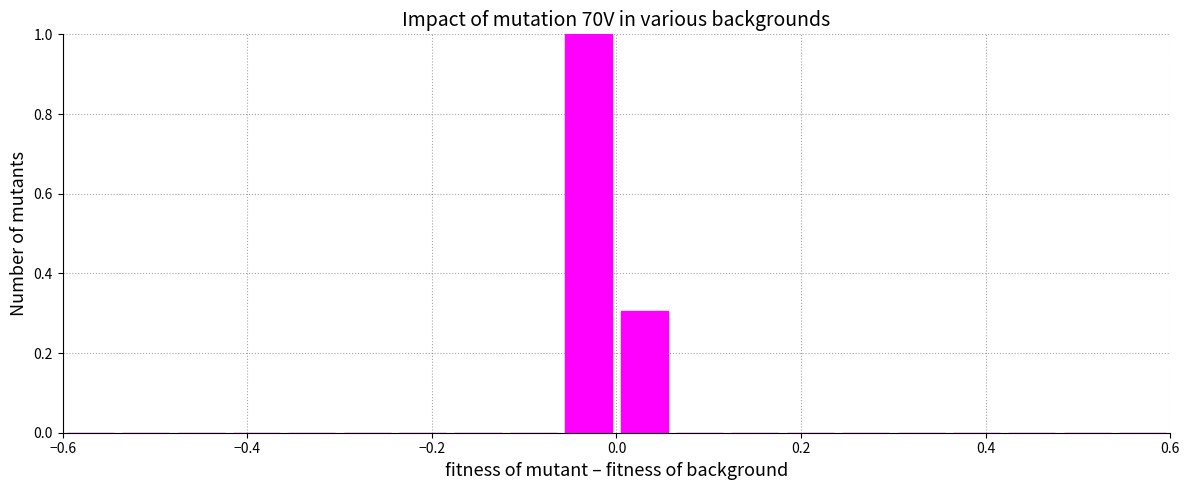

Around what value on the x-axis is the tallest bar? Give the approximate position of its centre, as read against the axis.

-0.02